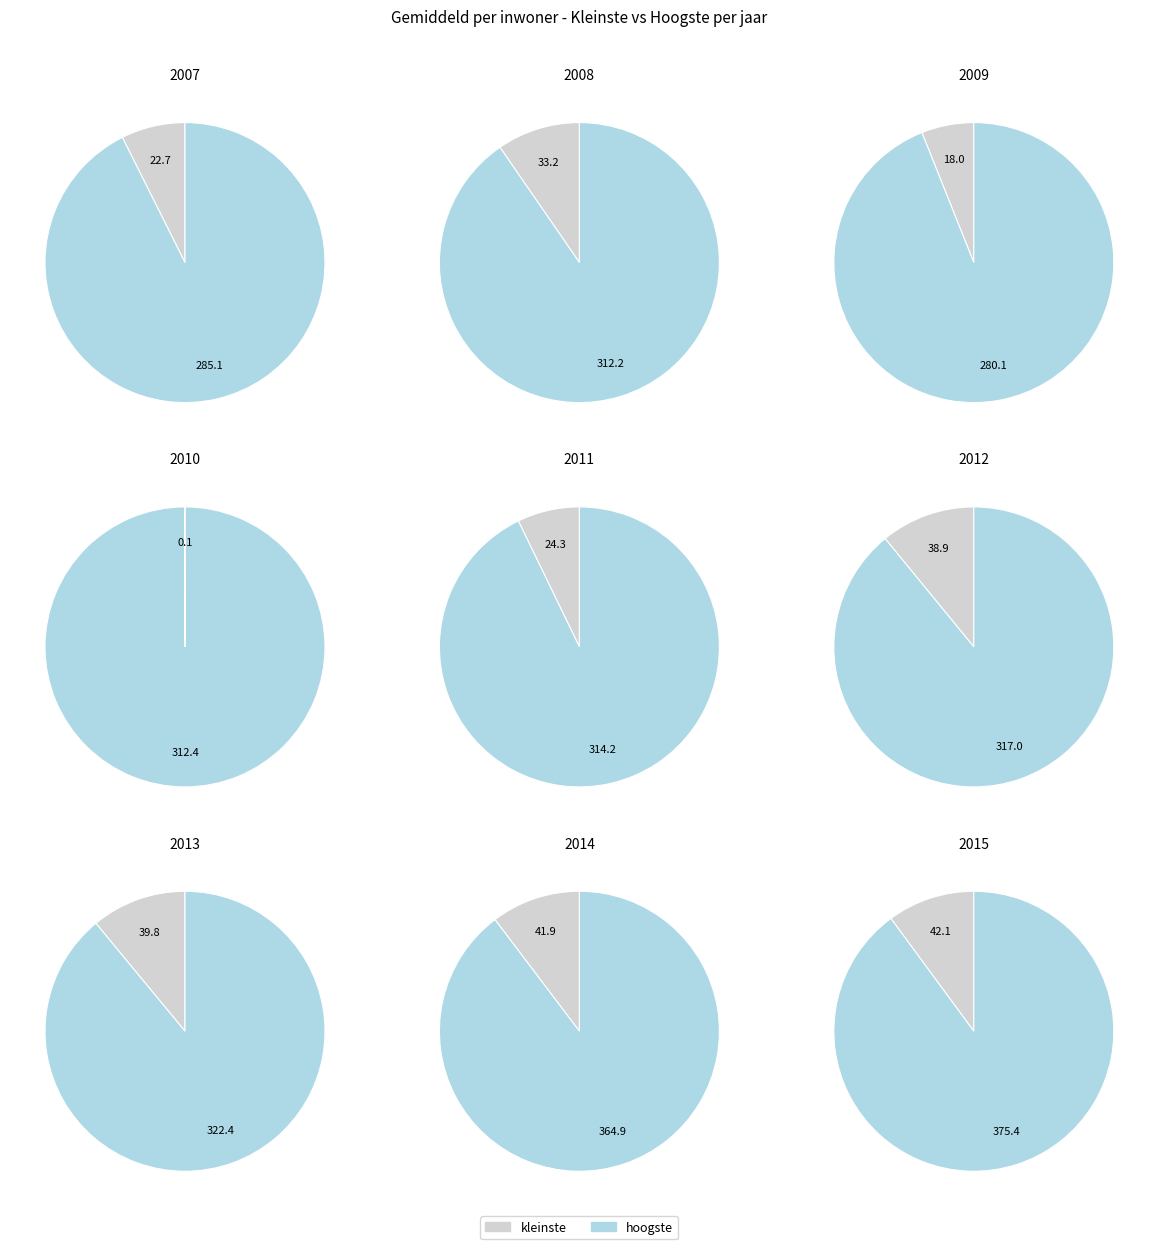

Which series has the widest spread of values?

hoogste